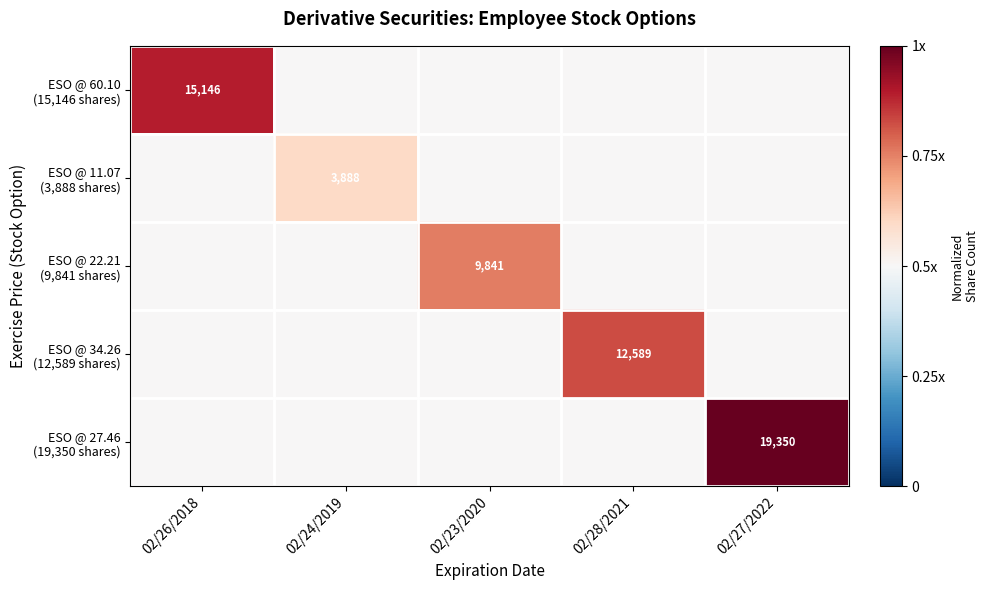

At 02/27/2022, list the series in order from smallest to largest.

ESO @ 60.10 (15,146 shares), ESO @ 11.07 (3,888 shares), ESO @ 22.21 (9,841 shares), ESO @ 34.26 (12,589 shares), ESO @ 27.46 (19,350 shares)